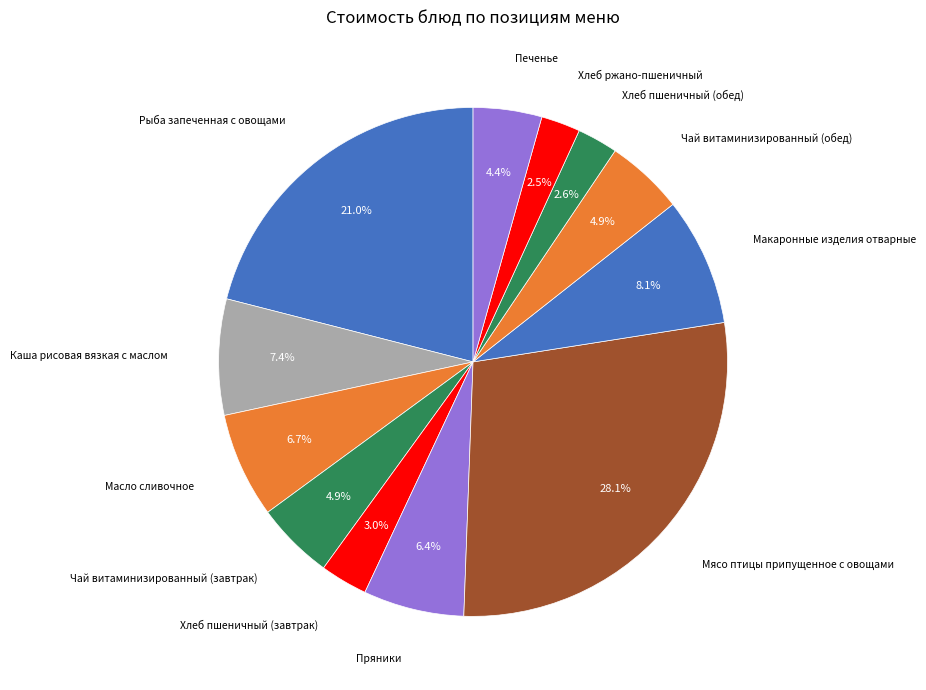

Does any single category account for the majority?

No